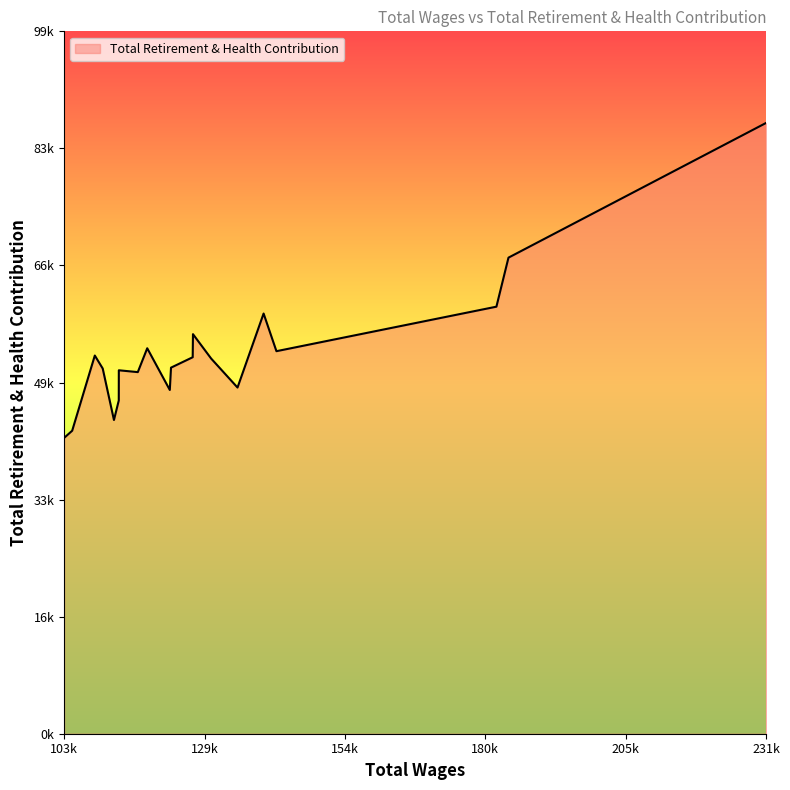

Does the chart display data point markers on the line(s)?

No